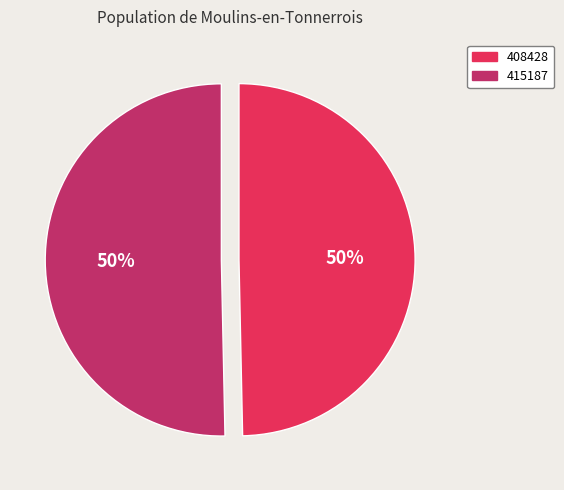

How many segments does this pie chart have?

2